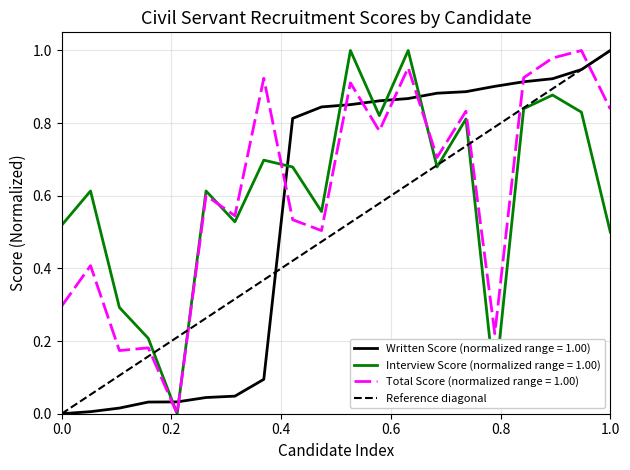

Which has a higher value, 1.0 or 0.0?

1.0